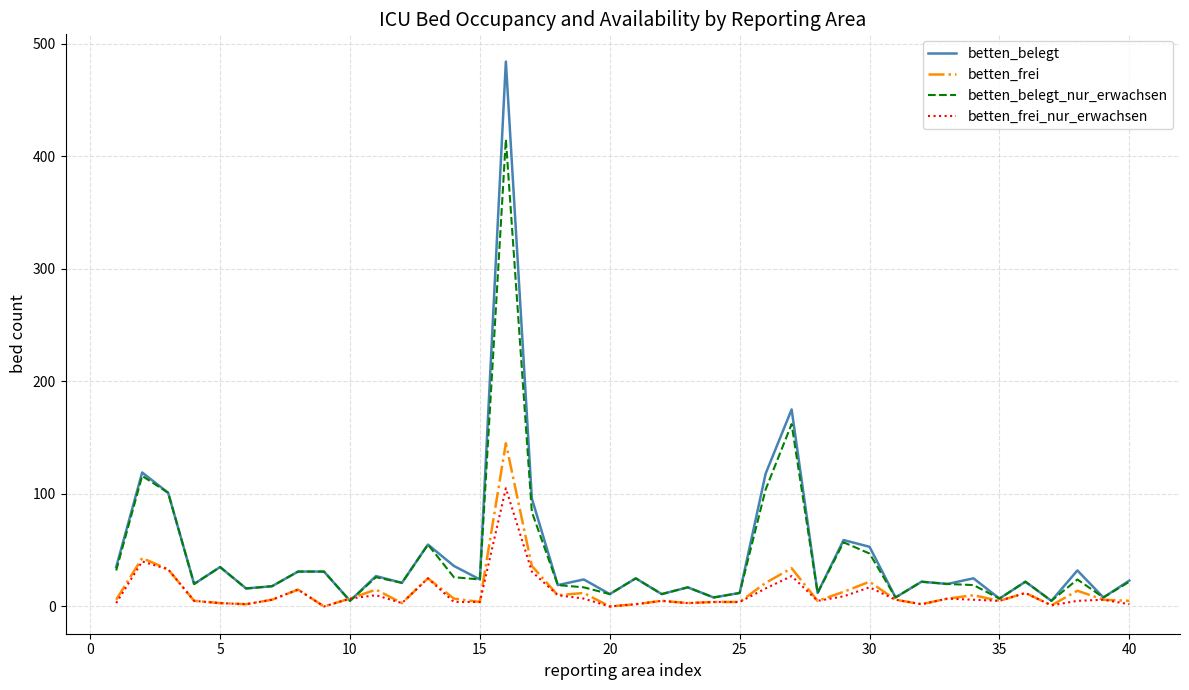

What is the maximum value shown in the chart?

484